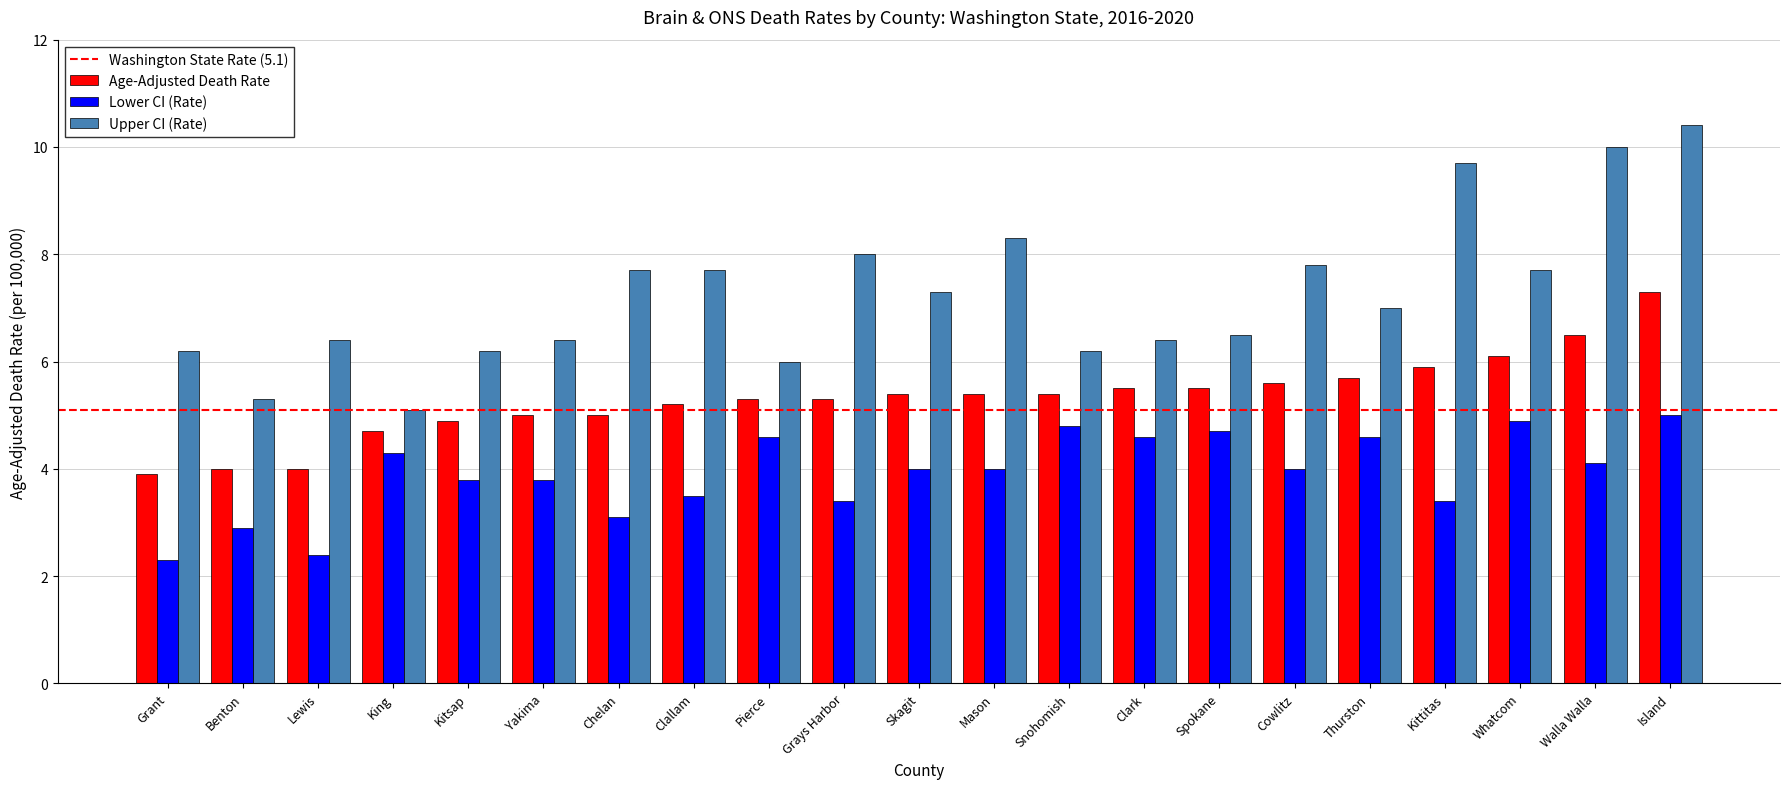

Reading right to left, list all the values displayed in this chart.

Age-Adjusted Death Rate: 7.3	6.5	6.1	5.9	5.7	5.6	5.5	5.5	5.4	5.4	5.4	5.3	5.3	5.2	5.0	5.0	4.9	4.7	4.0	4.0	3.9
Lower CI (Rate): 5.0	4.1	4.9	3.4	4.6	4.0	4.7	4.6	4.8	4.0	4.0	3.4	4.6	3.5	3.1	3.8	3.8	4.3	2.4	2.9	2.3
Upper CI (Rate): 10.4	10.0	7.7	9.7	7.0	7.8	6.5	6.4	6.2	8.3	7.3	8.0	6.0	7.7	7.7	6.4	6.2	5.1	6.4	5.3	6.2